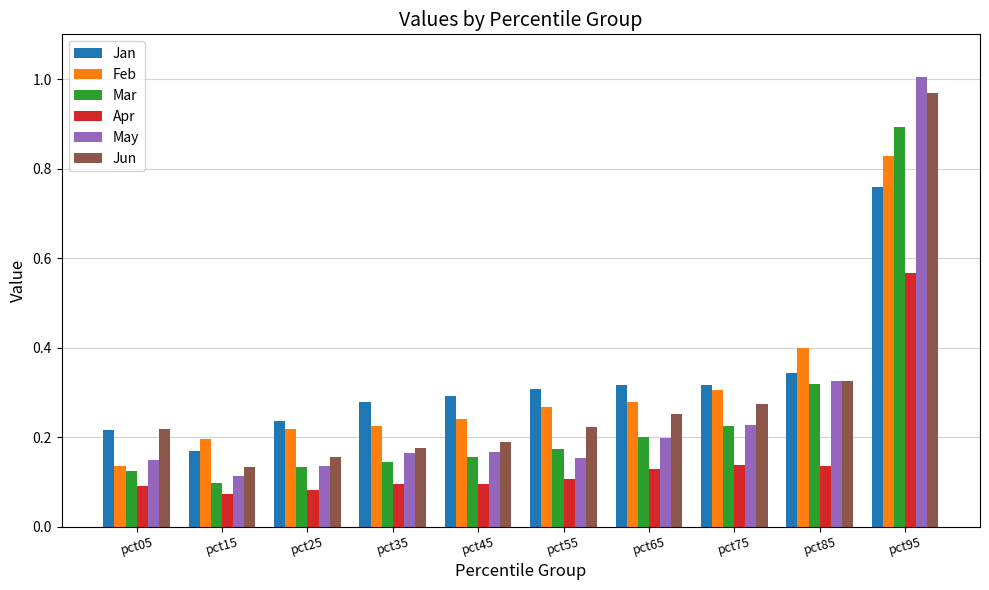

Which series has the widest spread of values?

May